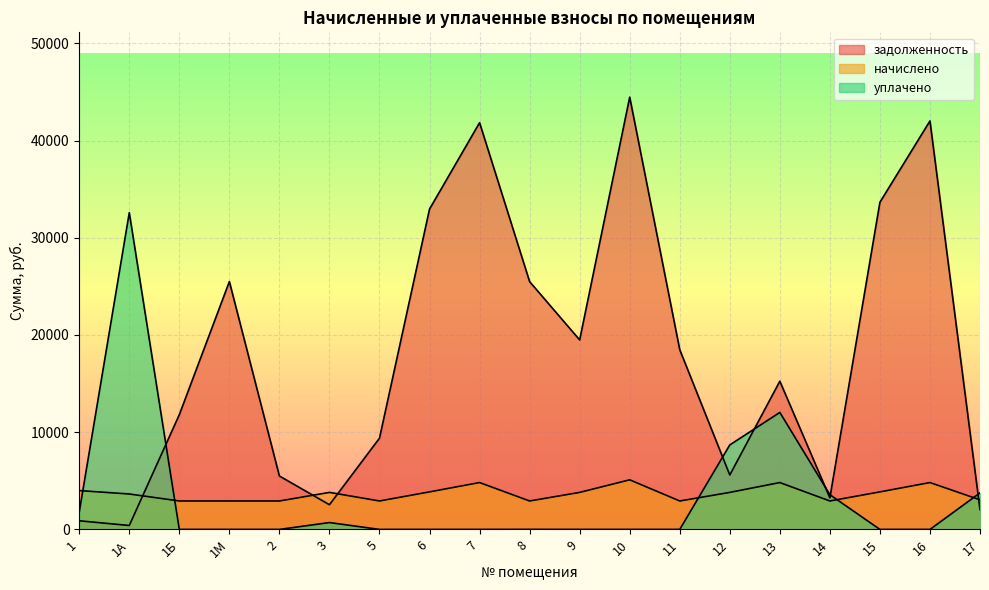

Reading left to right, list all the values displayed in this chart.

задолженность: 887.5	404.9	11803.5	25494.0	5494.0	2538.9	9386.6	32952.1	41834.1	25489.0	19491.3	44461.4	18489.5	5596.3	15247.3	3248.1	33652.1	42014.2	2028.0
начислено: 3995.6	3644.6	2925.0	2925.0	2925.0	3808.3	2925.0	3861.0	4820.4	2925.0	3808.3	5101.2	2925.0	3808.3	4820.4	2925.0	3861.0	4820.4	3042.0
уплачено: 1776.0	32578.9	0.0	0.0	0.0	705.6	0.0	0.0	0.0	5.0	0.0	0.0	0.0	8689.0	12033.7	3573.1	0.0	0.0	3756.9